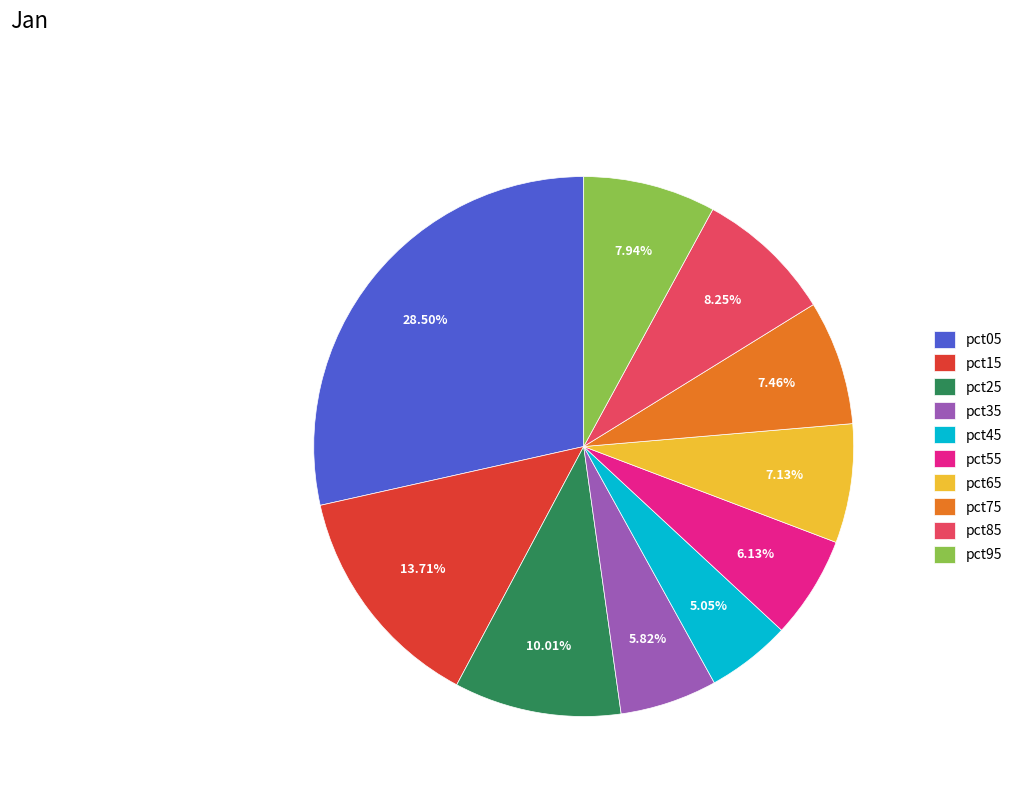

To the nearest percent, what is the difference between the largest and smallest slice percentages?

23%